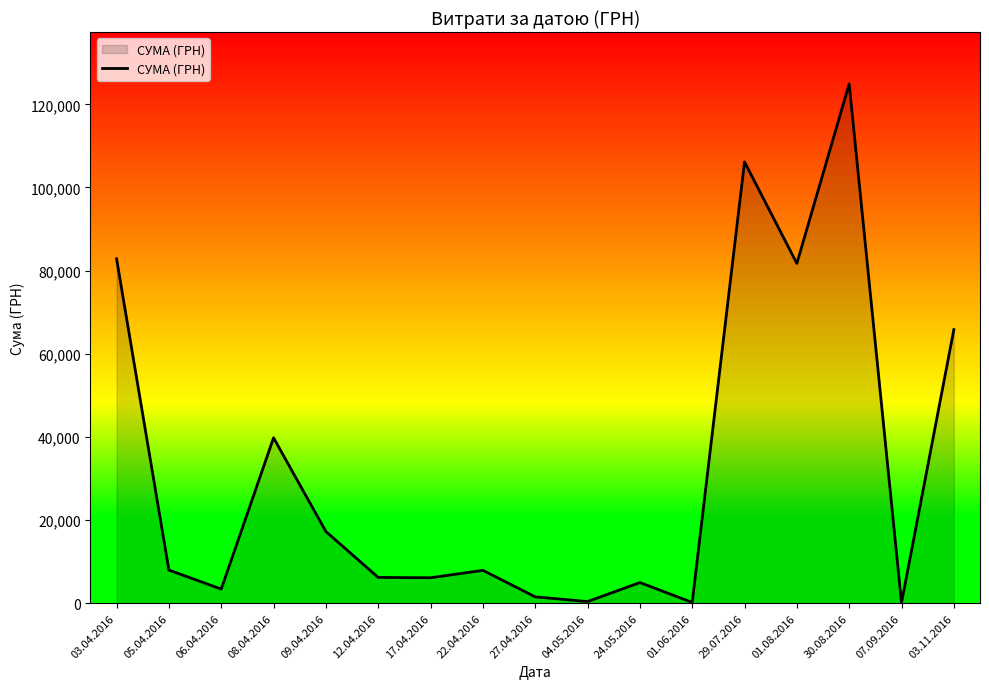

What is the ratio of the value at 06.04.2016 to the value at 27.04.2016?

2.2